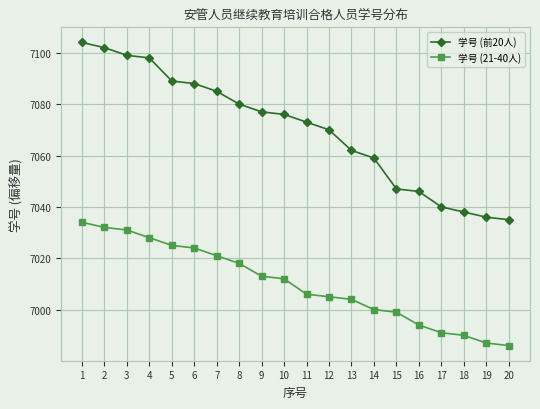

What is the maximum value shown in the chart?

7104